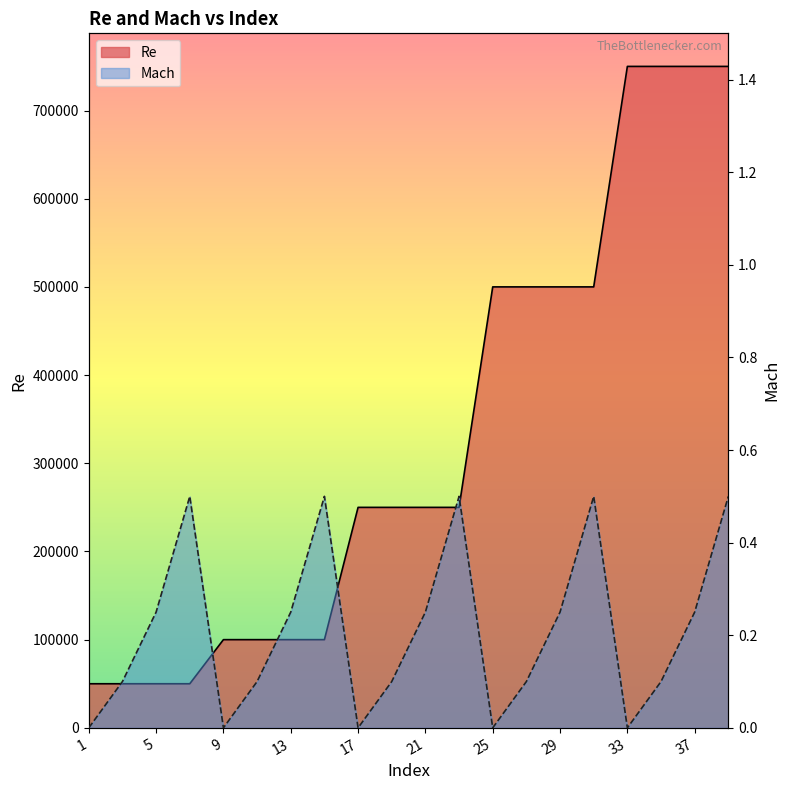

At which label is Re closest to 400000?

25